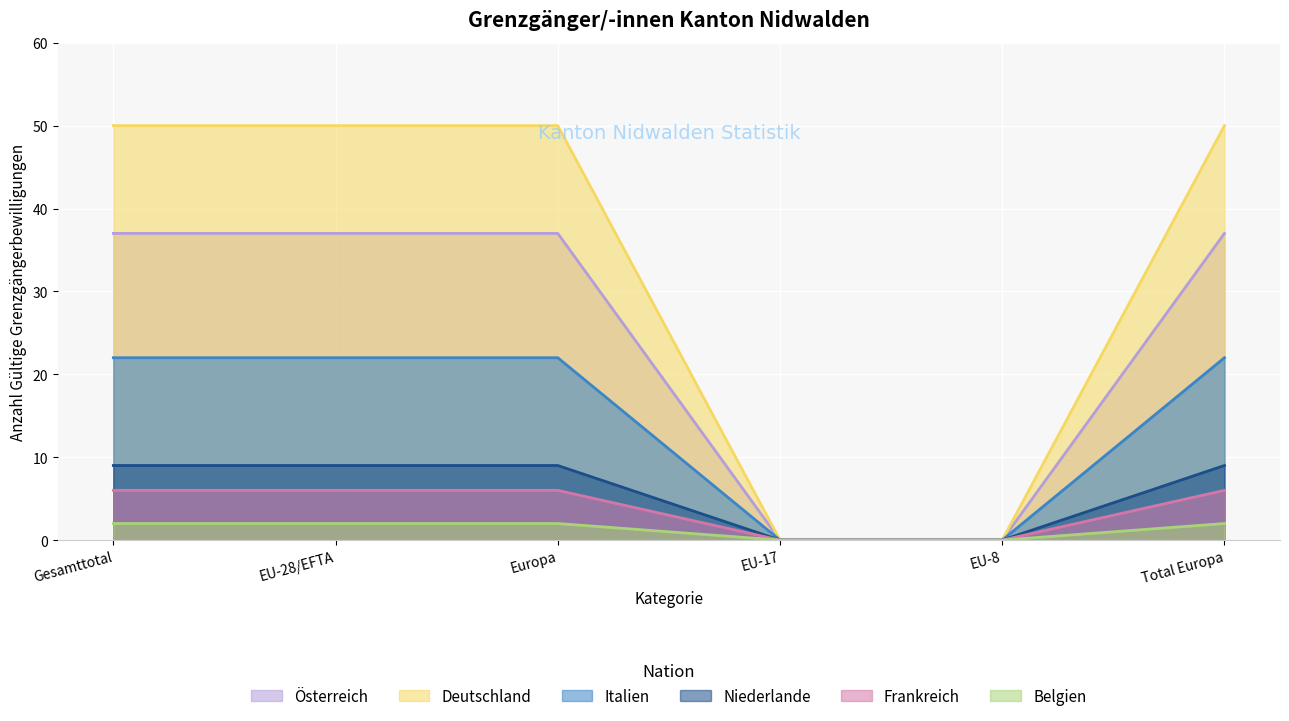

True or false: Frankreich has more than 2 points higher than both neighbors.

False